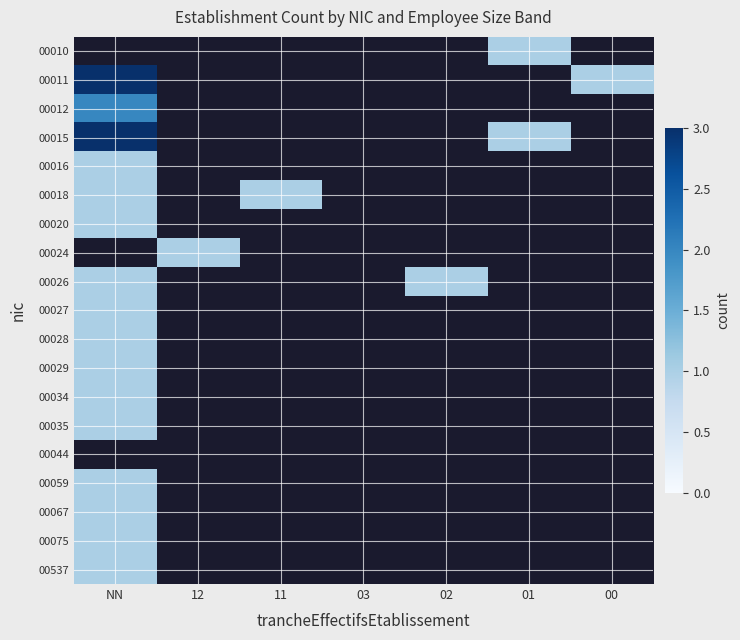

Rank the series at 03 from highest to lowest value.

00010, 00011, 00012, 00015, 00016, 00018, 00020, 00024, 00026, 00027, 00028, 00029, 00034, 00035, 00044, 00059, 00067, 00075, 00537